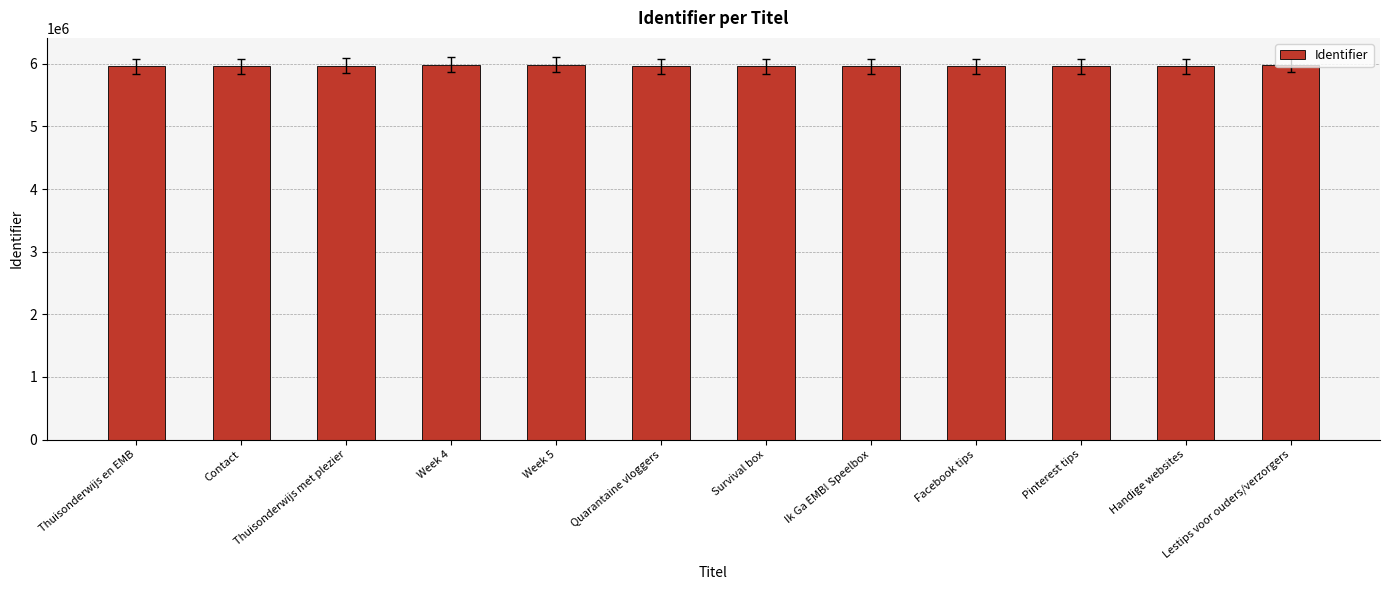

What is the value of the 9th bar from the left?

5957983